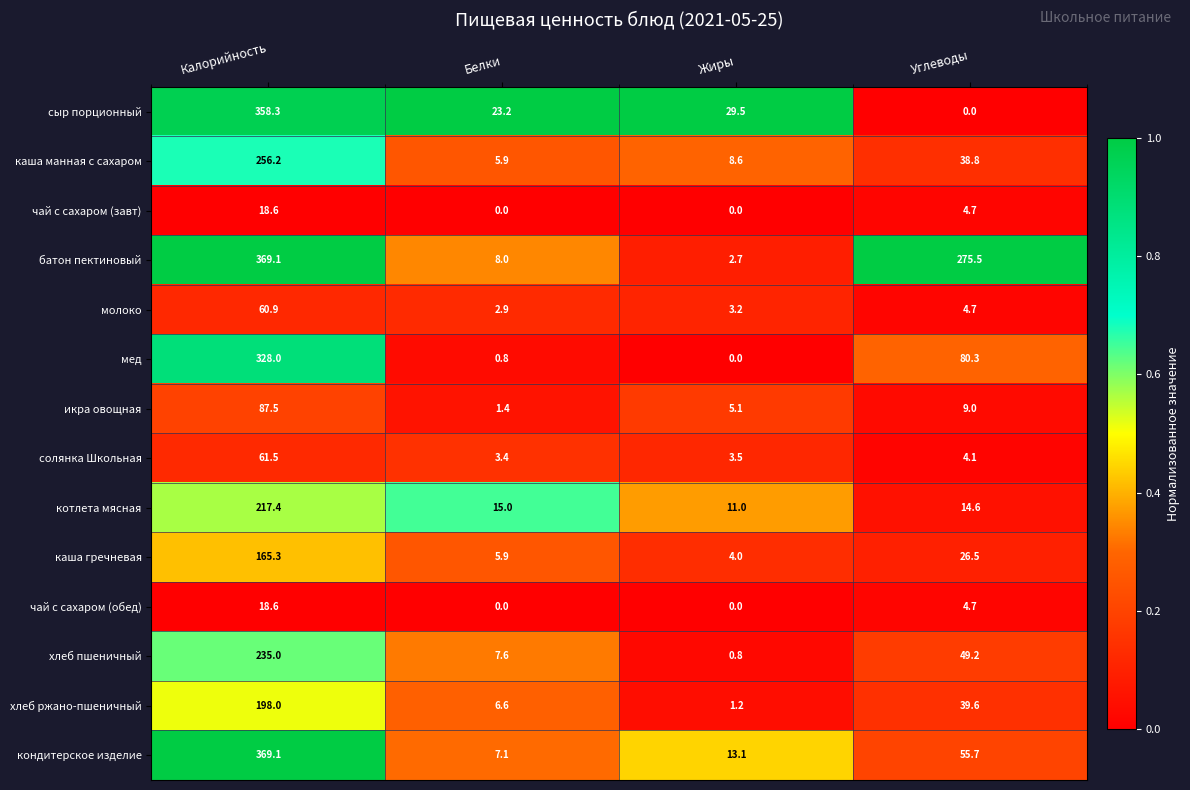

Rank the categories by солянка Школьная value from lowest to highest.

Белки, Жиры, Углеводы, Калорийность